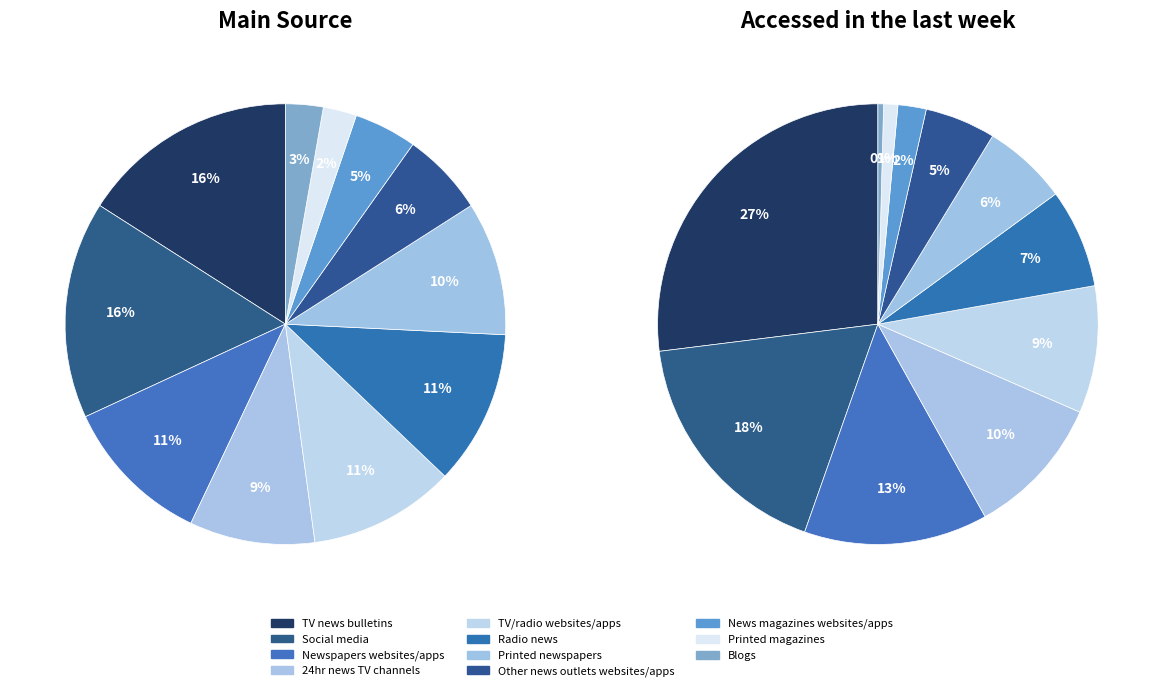

How many segments does this pie chart have?

11